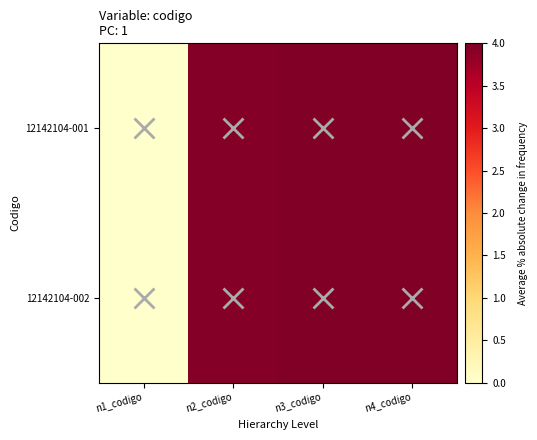

At how many categories does at least one series exceed 0?

3